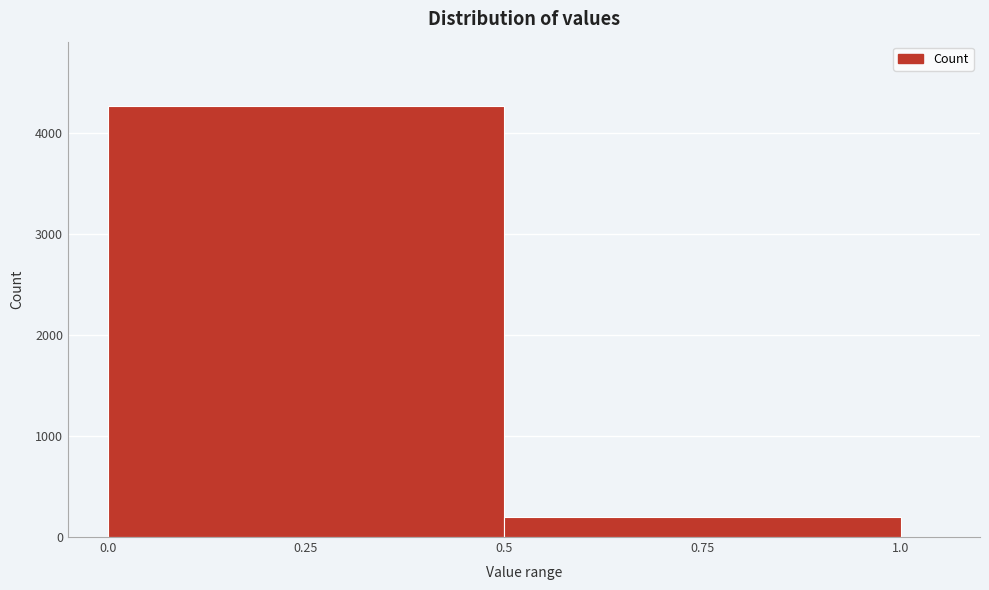

Reading left to right, list every bar in this chart as the range it spans on the x-axis followed by its height. The values are not printed on the chart, so give them approximately, as read against the axis.

0.0 to 0.5: 4300
0.5 to 1.0: 200